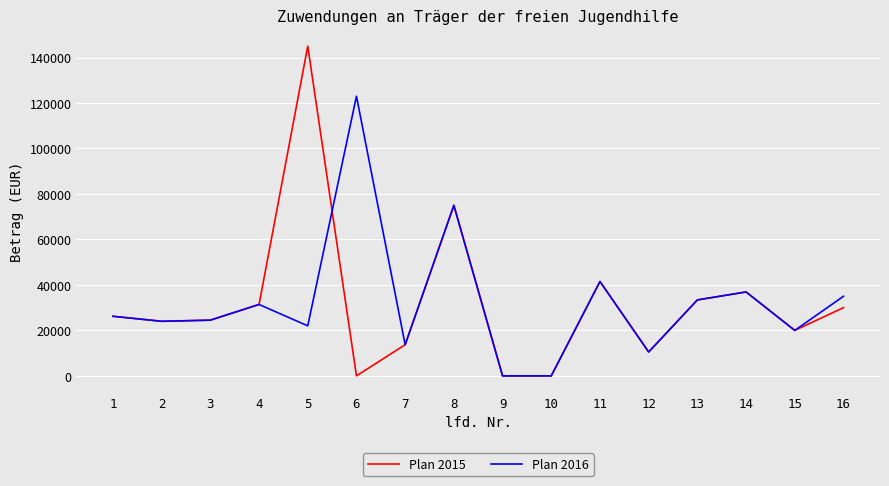

The value of Plan 2015 at 14 is 36900. True or false?

True